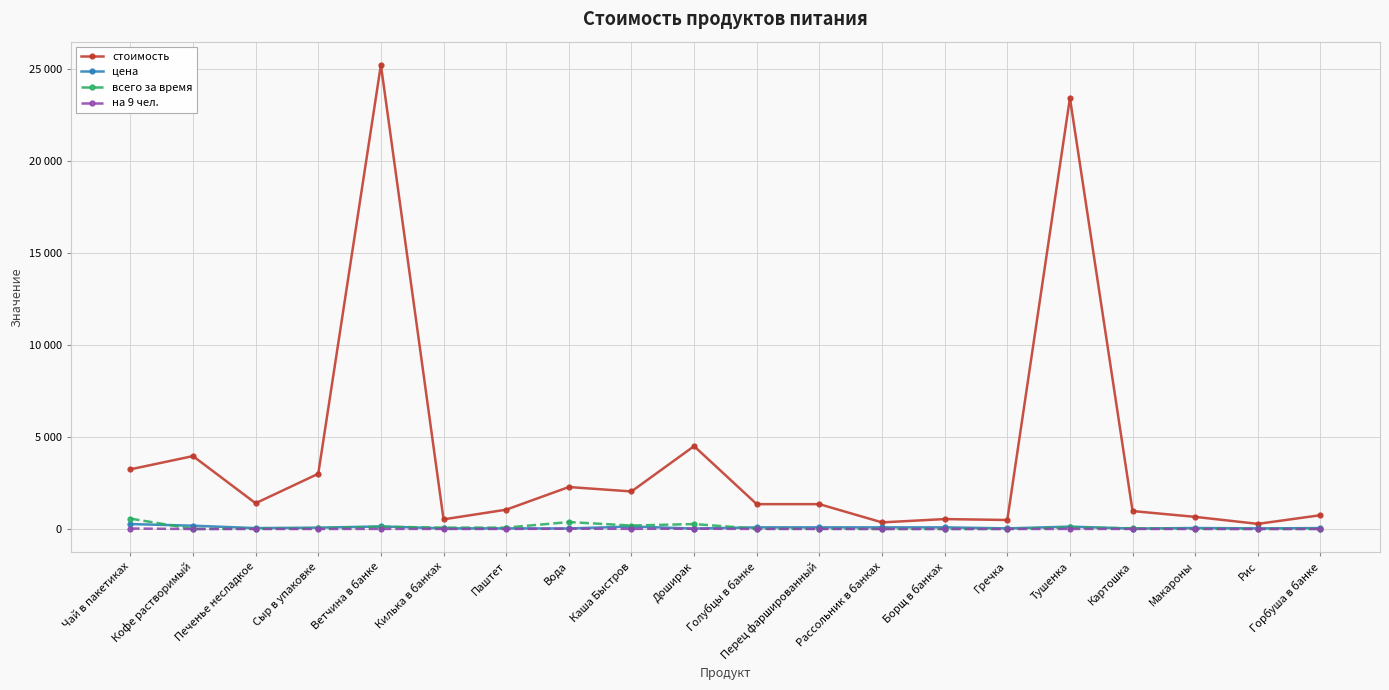

True or false: цена has more than 0 interior local peaks.

True